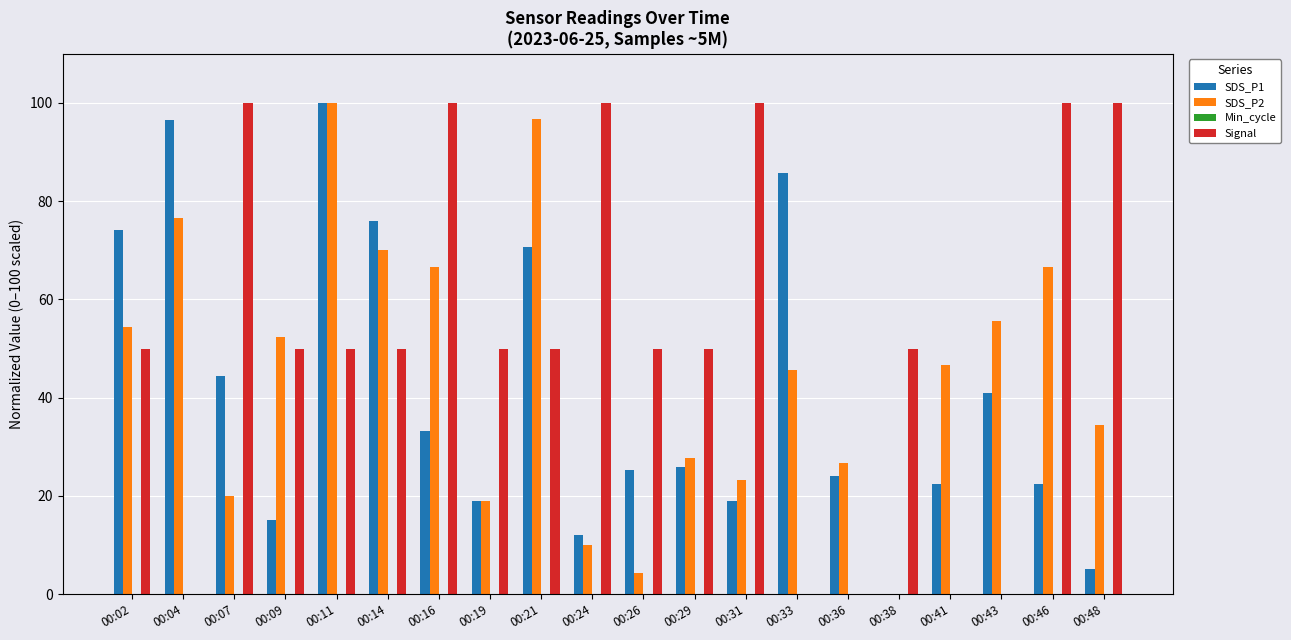

At which category is the sum across all series the highest?

00:11